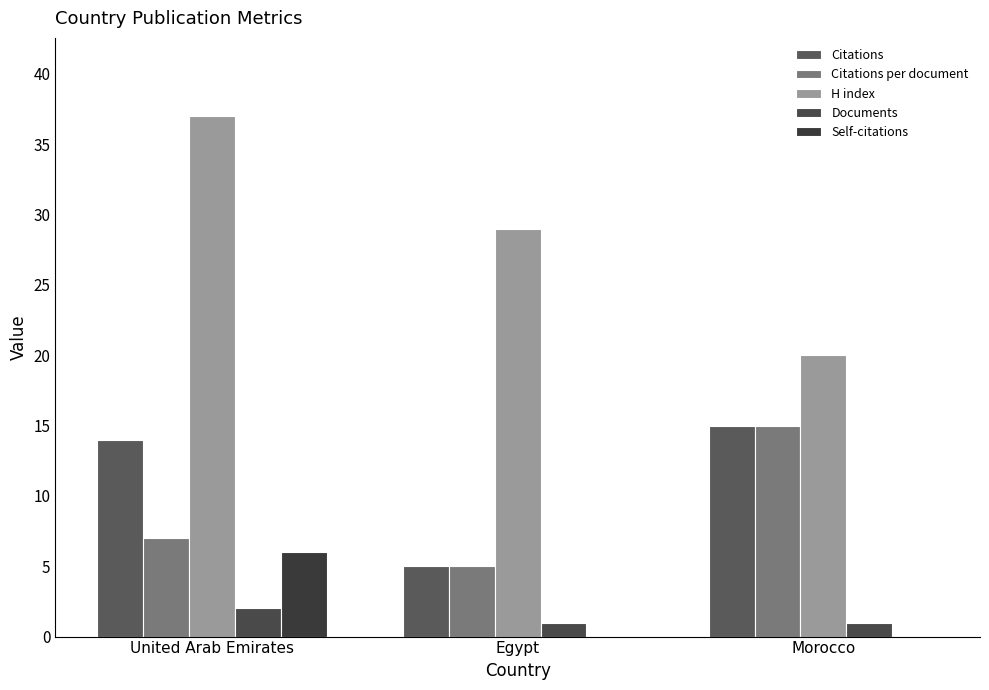

At which label does Documents reach its peak?

United Arab Emirates